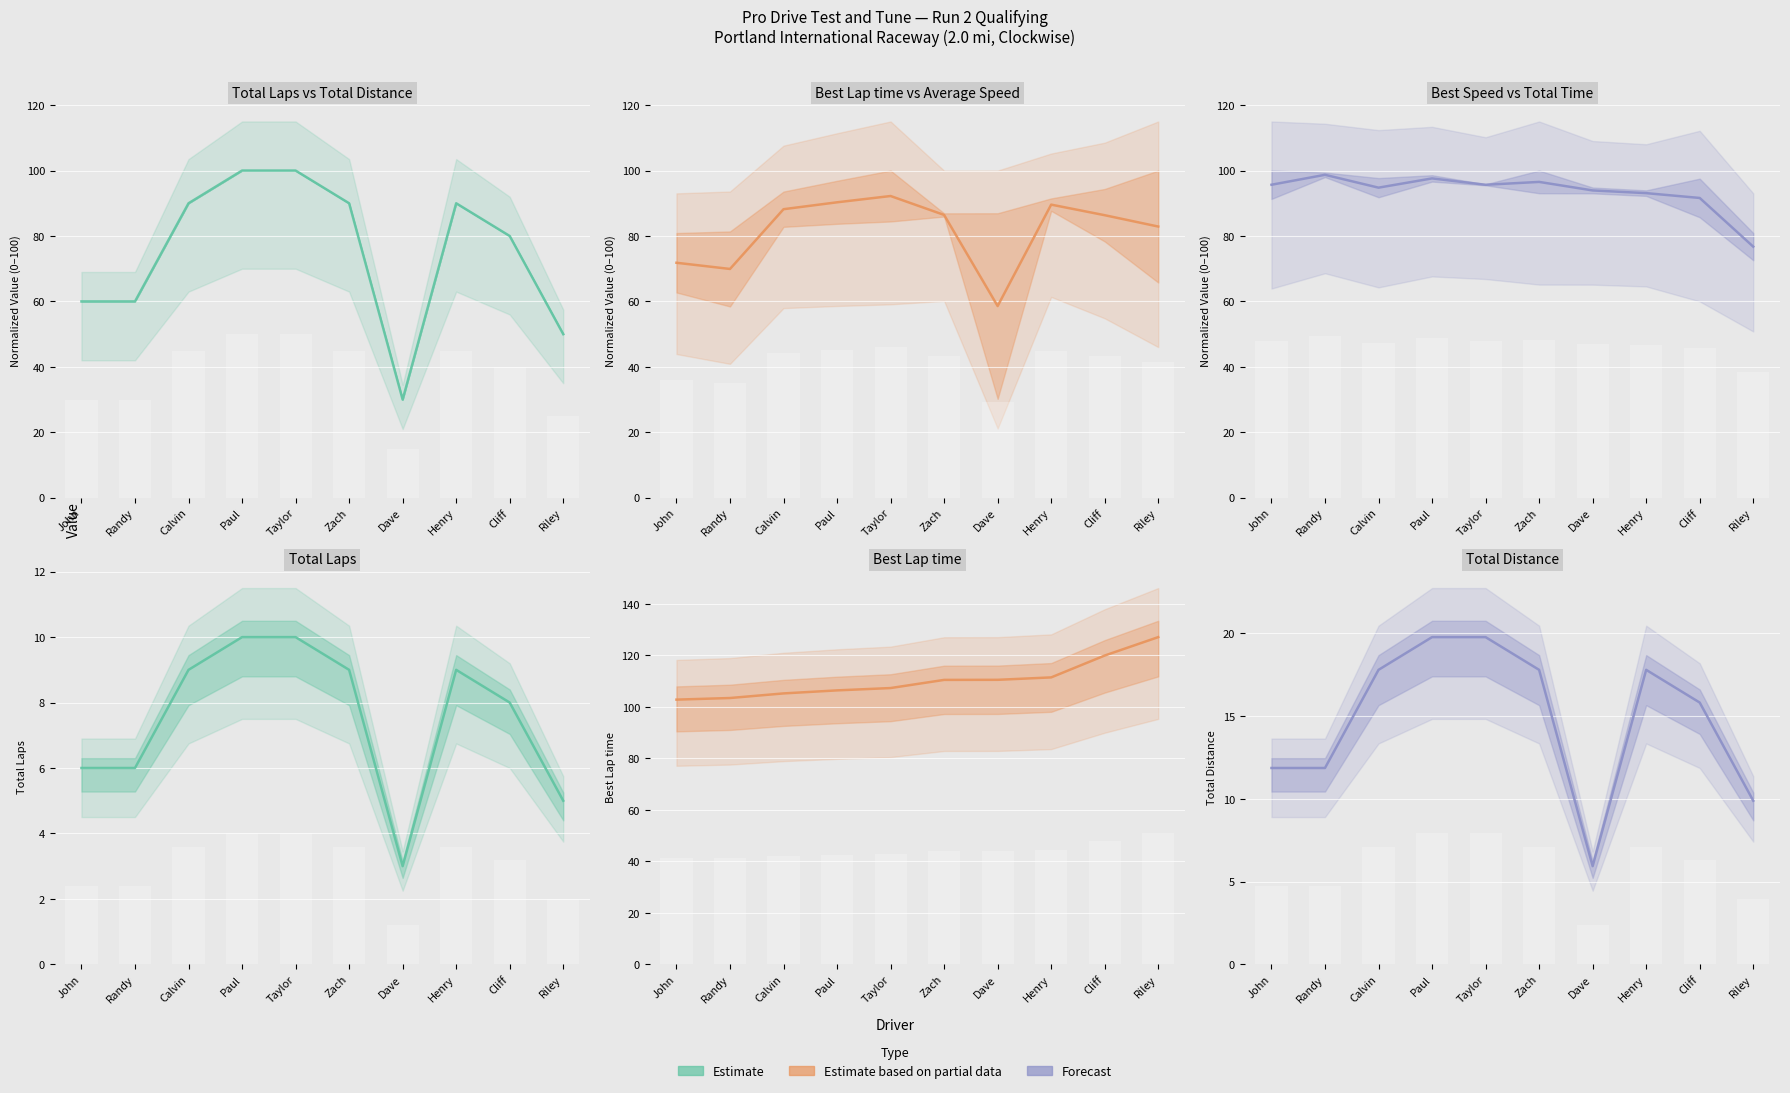

Where is Forecast (Best Speed / Total Time) nearest to the value 87?

Cliff